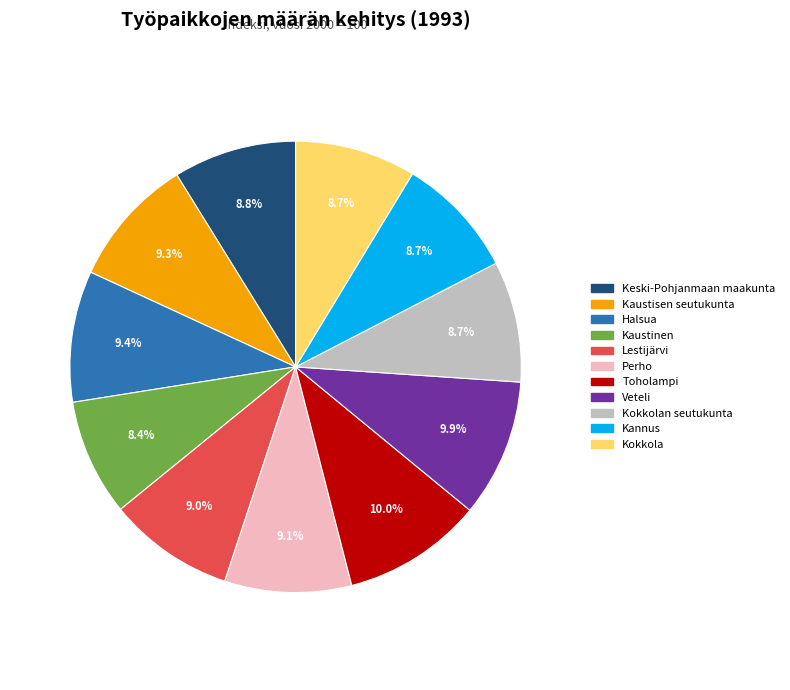

What is the ratio of the value at Veteli to the value at Kokkola?

1.1